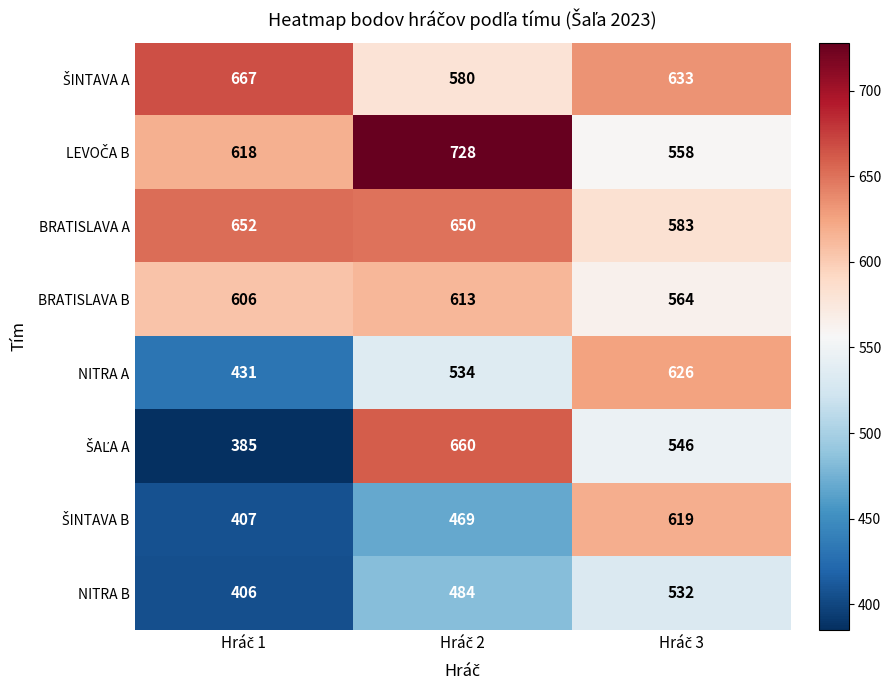

At how many categories does at least one series exceed 553?

3